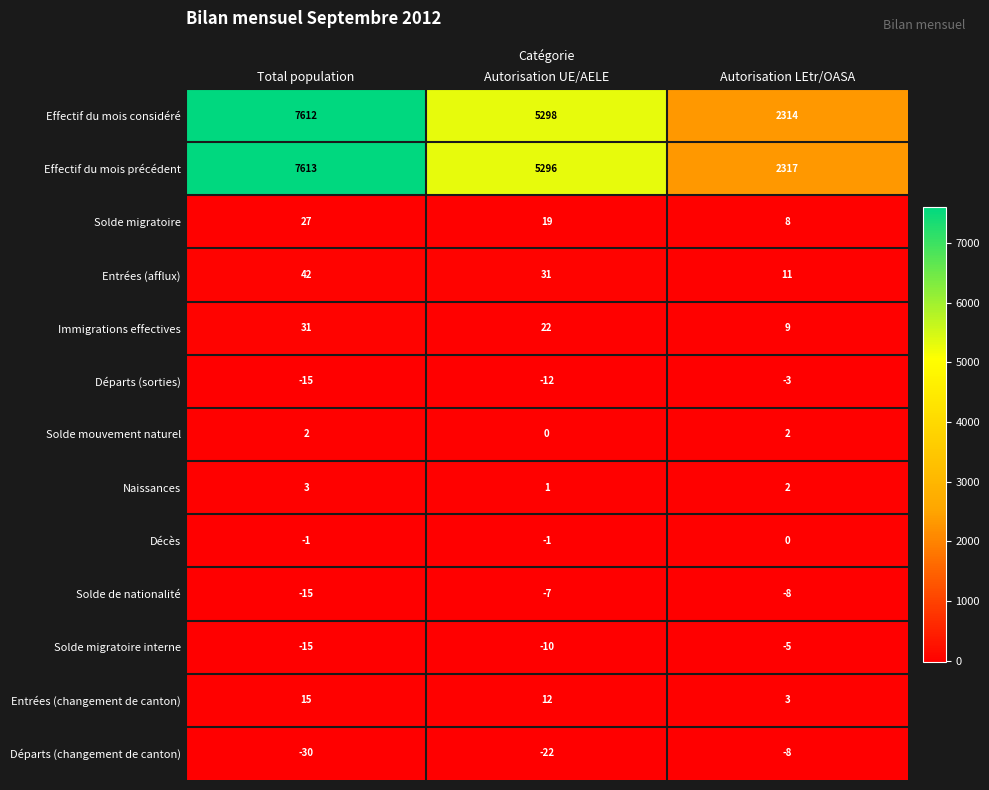

Which series has the widest spread of values?

Effectif du mois considéré